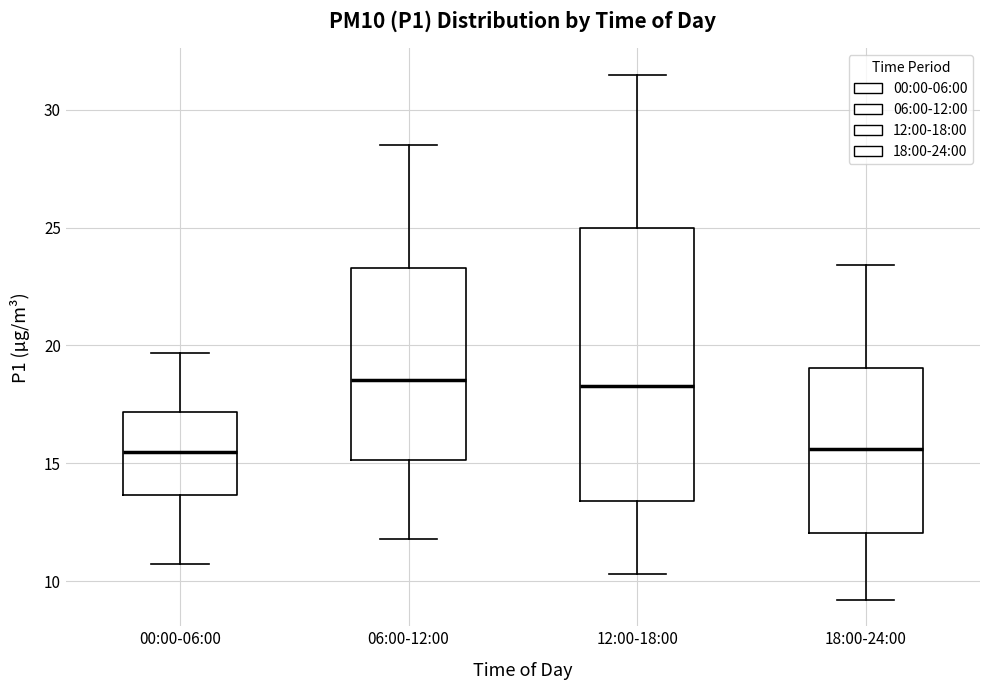

Which box is the tallest, from its lower edge to its upper edge?

12:00-18:00